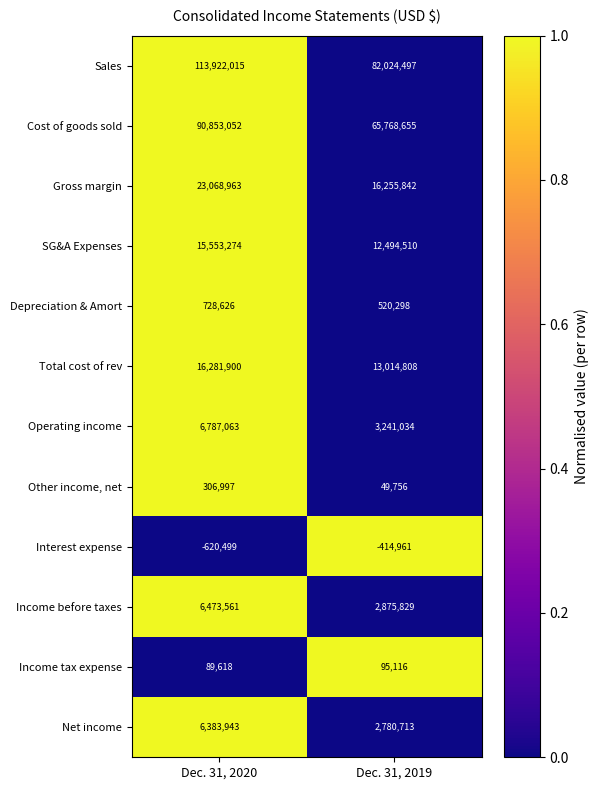

At how many categories does at least one series exceed 0?

2